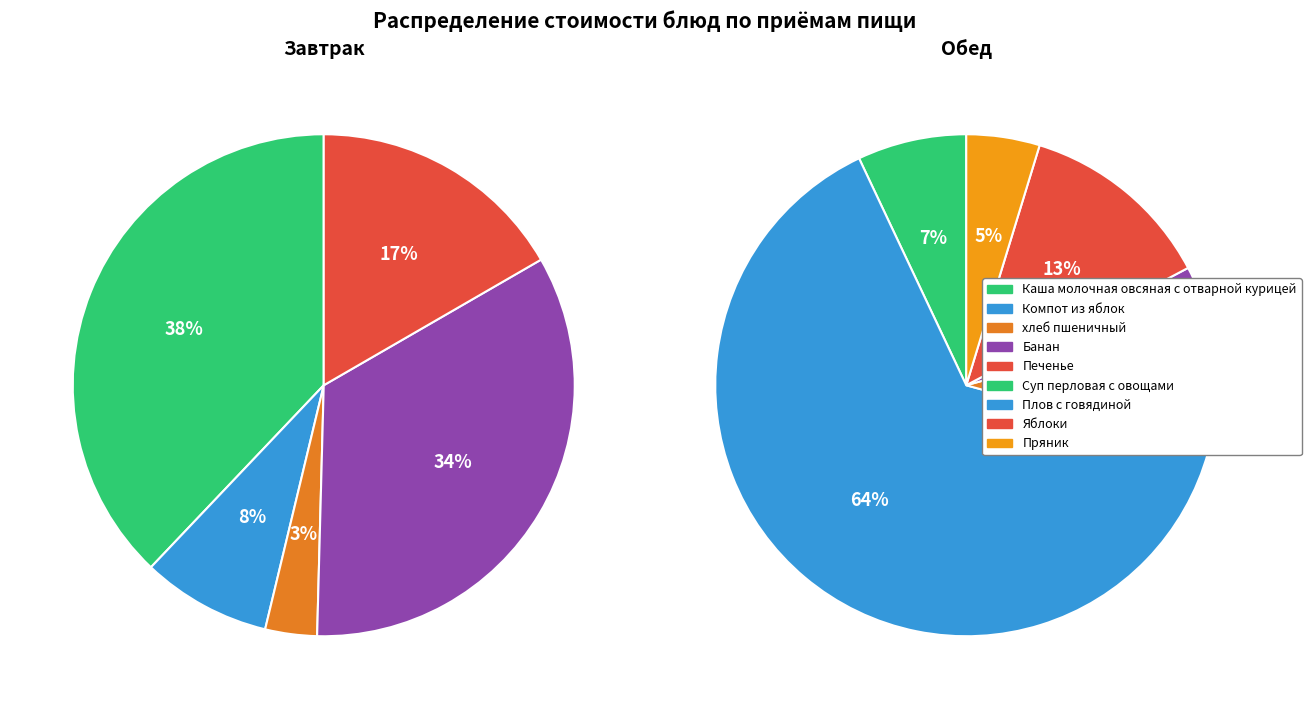

What is the change in value from Компот из яблок (завтрак) to Компот из яблок (обед)?

+0.1